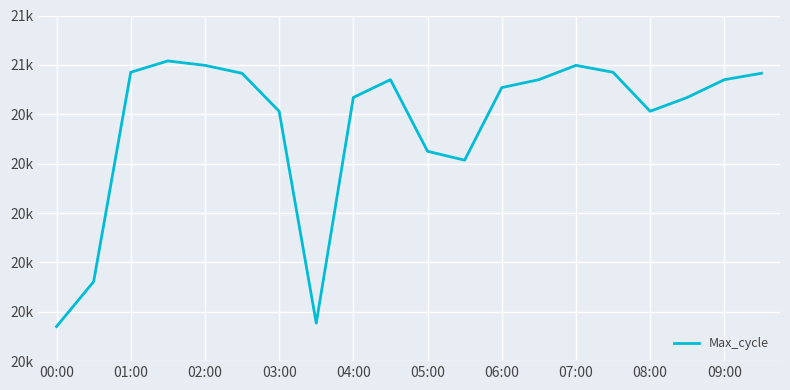

Does the chart have visible grid lines?

Yes